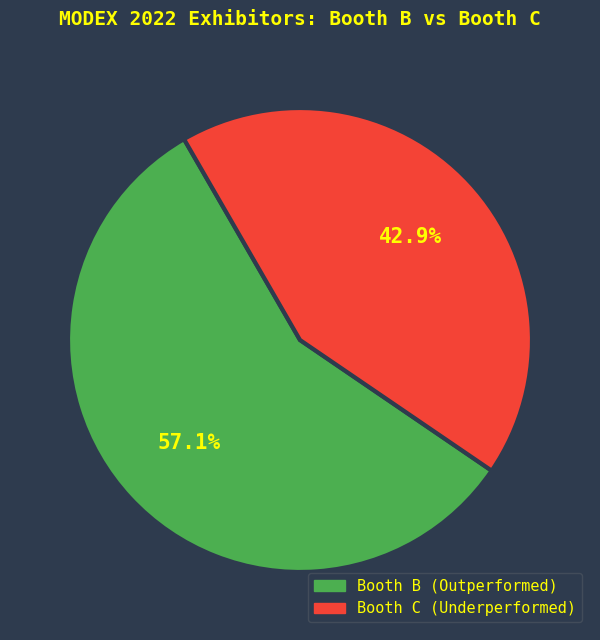

Is there a majority slice in this chart?

Yes